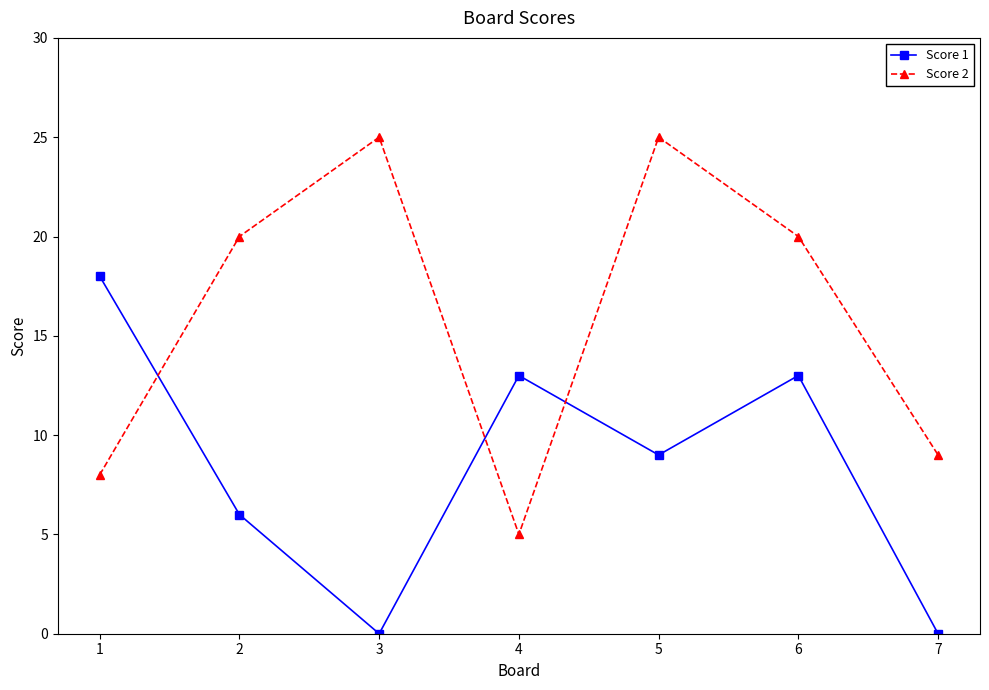

How many data points does each series have?

7